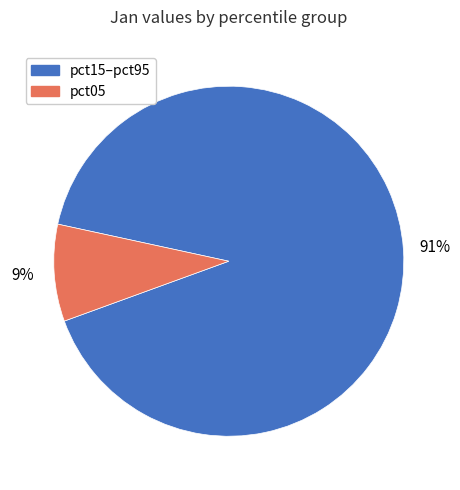

The pct05 slice represents 23% of the pie. True or false?

False